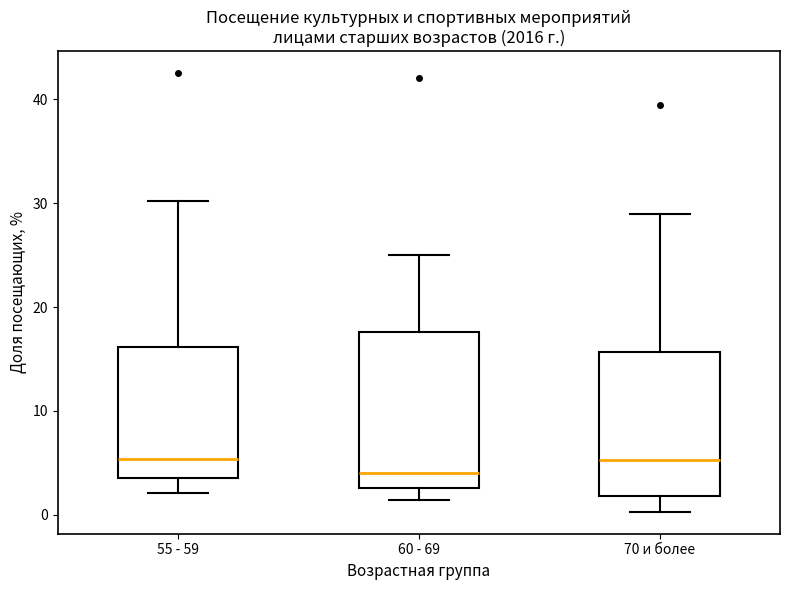

Reading left to right, read every box against the y-axis: the position of its median line, the range the box covers, and the ends of its whiskers. The values are not printed on the chart, so give them approximately, as read against the axis.

55 - 59: median 5, box 4 to 16, whiskers 2 to 30
60 - 69: median 4, box 3 to 18, whiskers 1 to 25
70 и более: median 5, box 2 to 16, whiskers 0 to 29